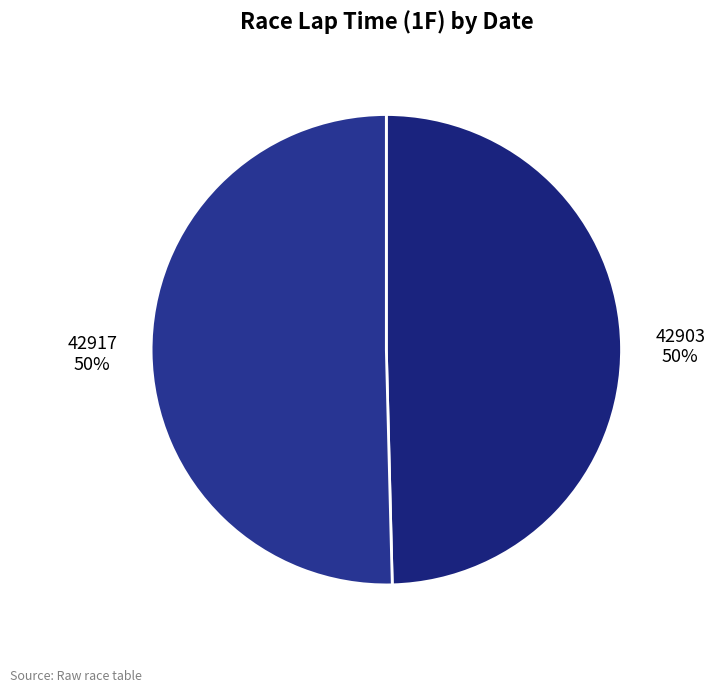

To the nearest percent, what portion does 42903 represent?

50%